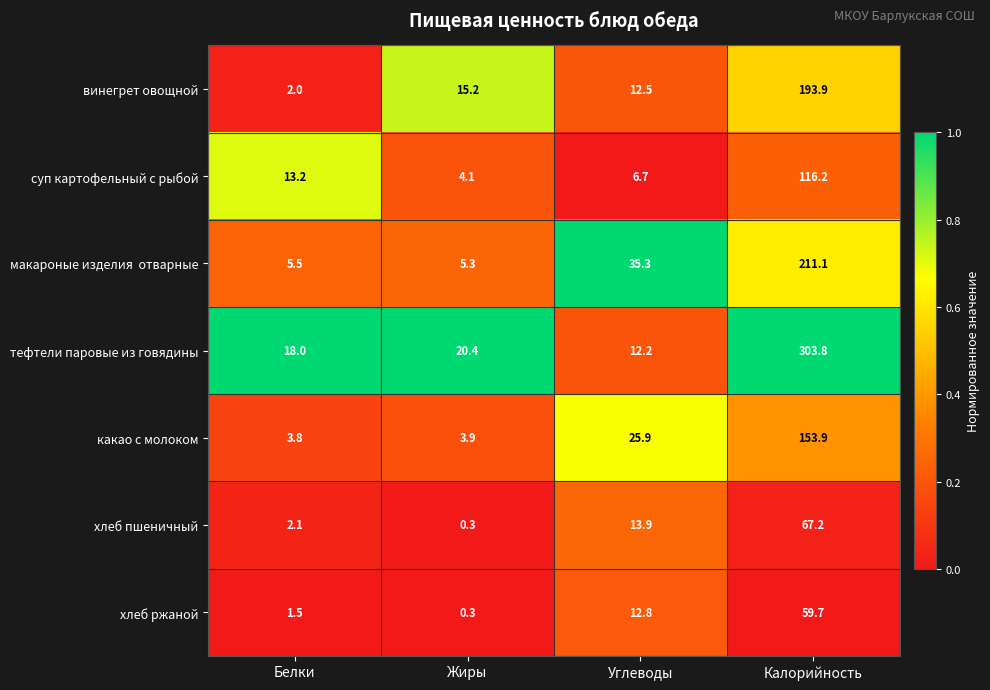

What is the difference between the maximum and second lowest values in the тефтели паровые из говядины series?

285.8